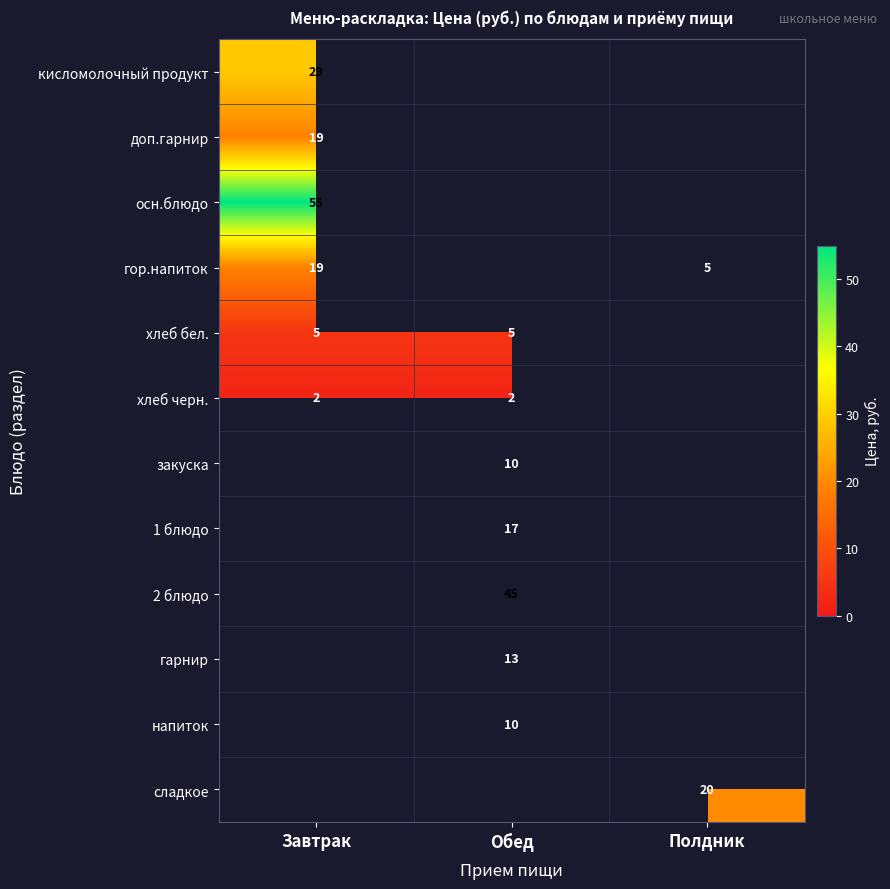

The гор.напиток series shows 5 at Полдник. True or false?

True